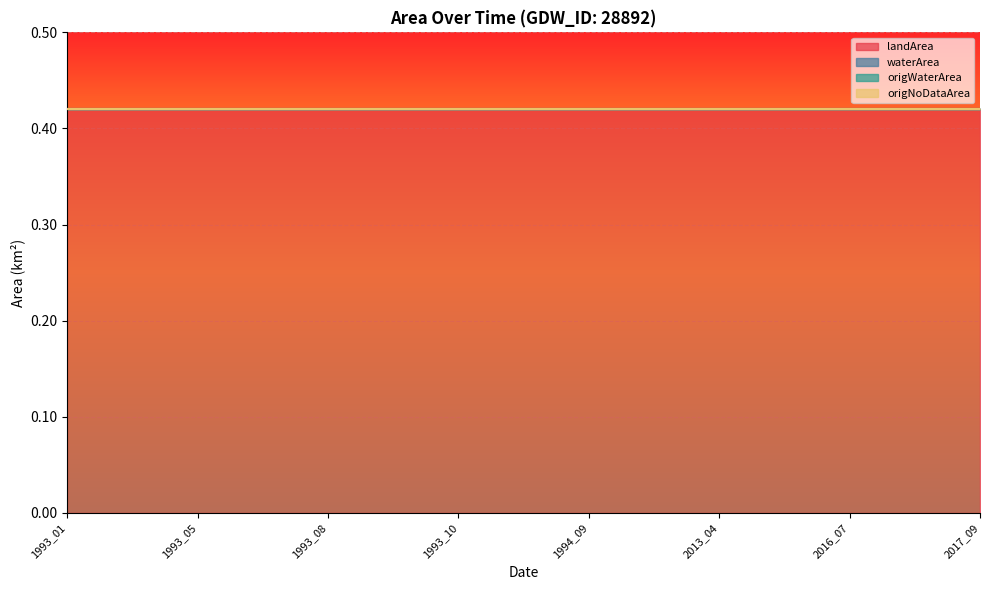

True or false: landArea and origWaterArea cross at least once.

False